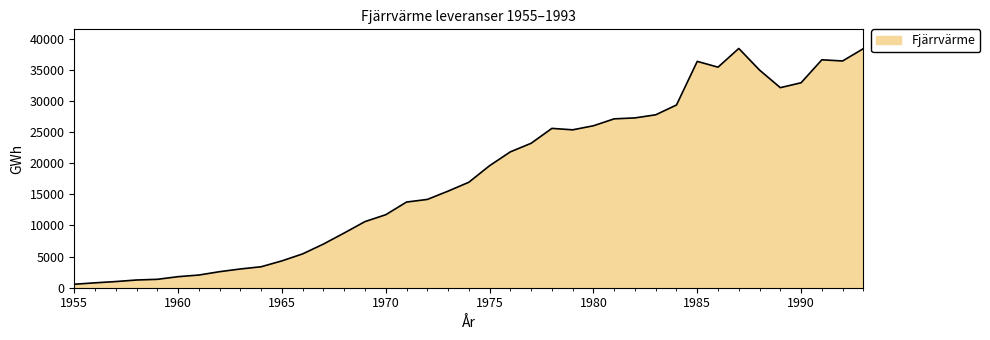

What is the greatest value displayed?

38424.0